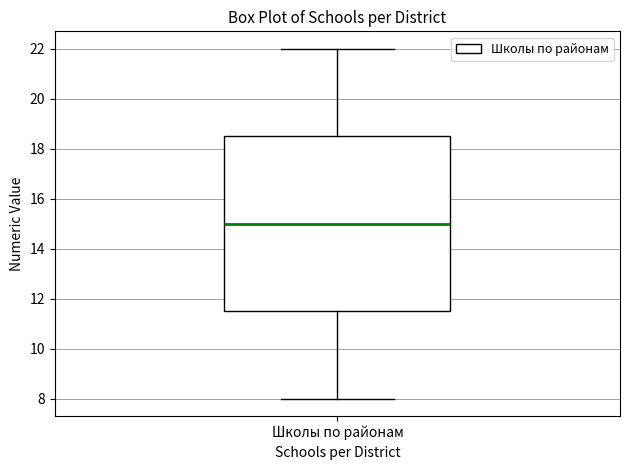

Where does the median line of the box for Школы по районам sit on the y-axis? The values are not printed on the chart, so give them approximately, as read against the axis.

15.0